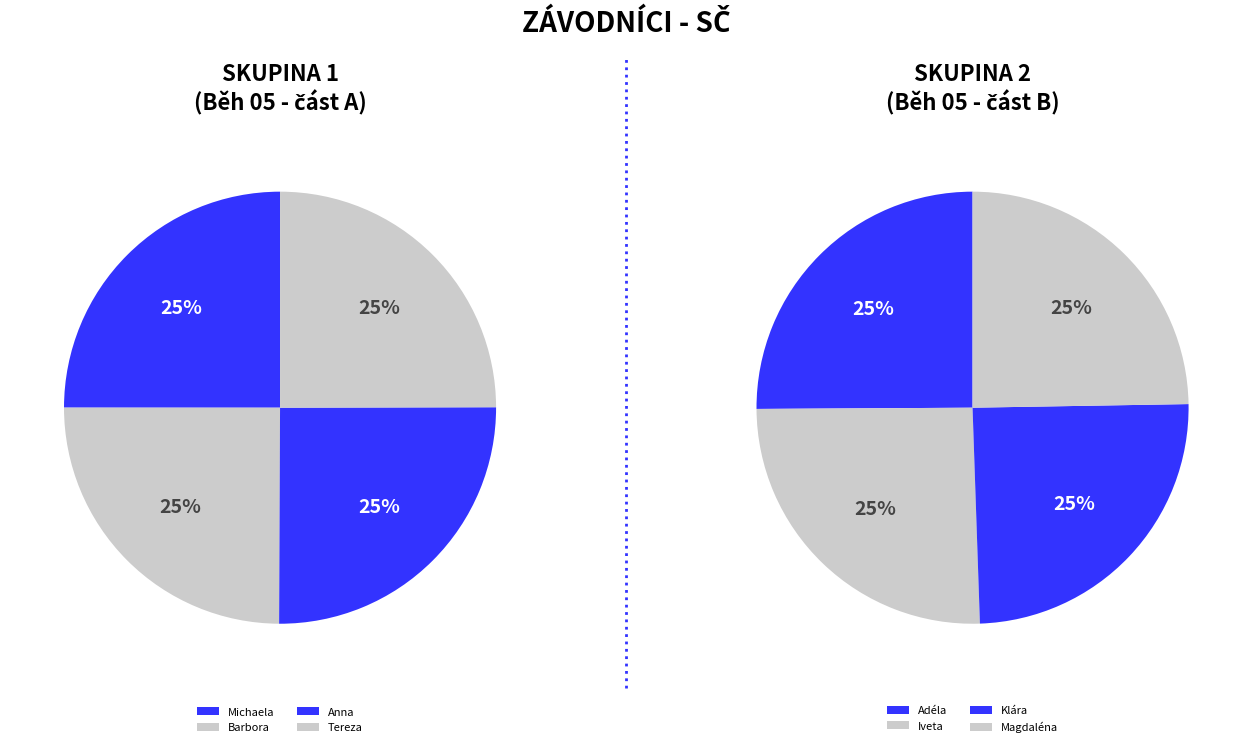

True or false: Balwarová Tereza accounts for 25% of the total.

False